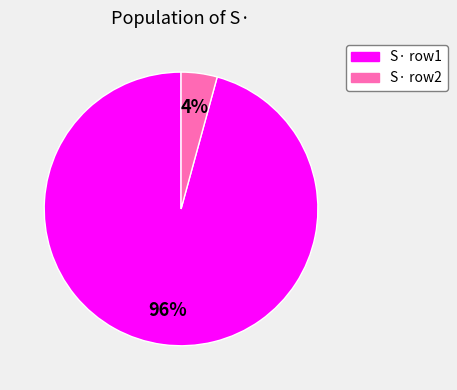

Is there a majority slice in this chart?

Yes